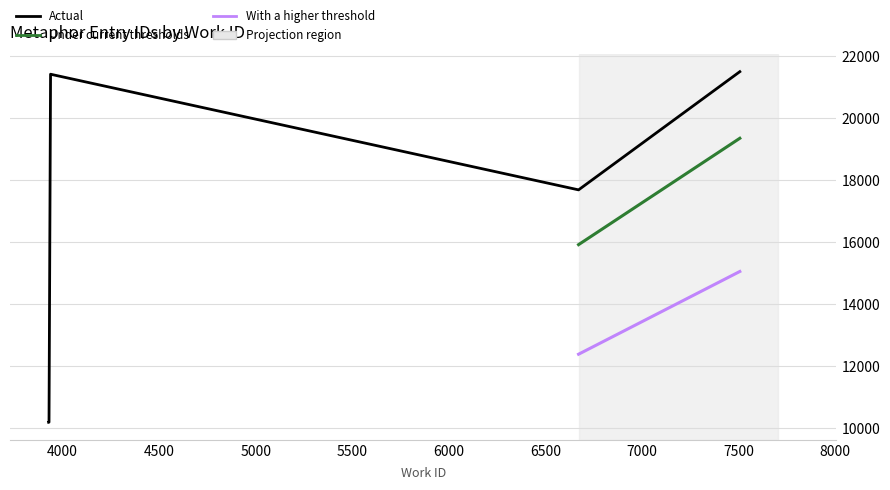

What is the smallest value displayed?

10184